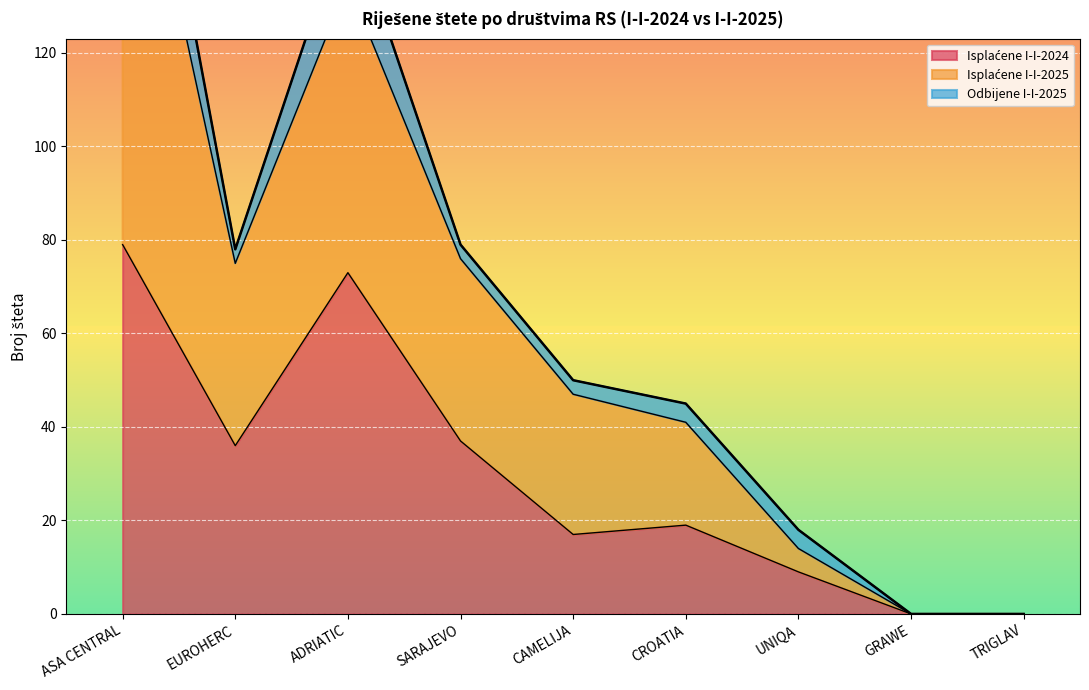

How many data points in Isplaćene I-I-2025 are above 47?

4